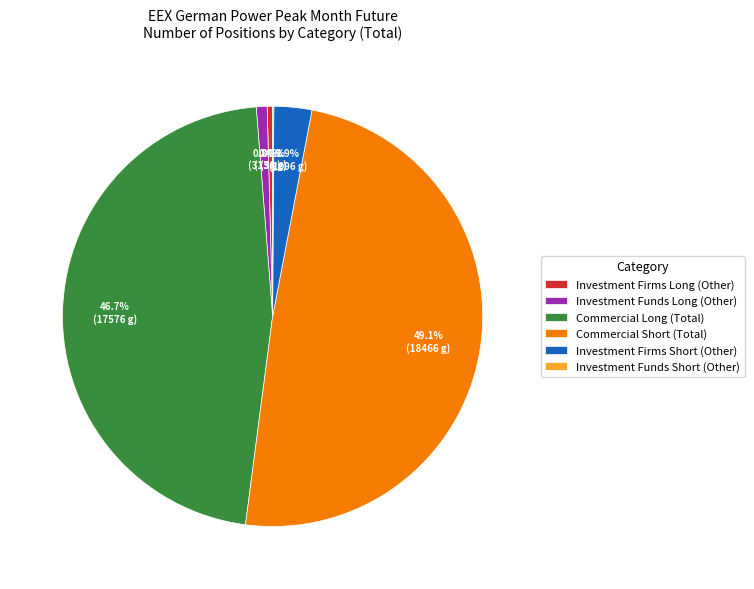

What is the largest slice in the pie chart?

Commercial Short (Total)